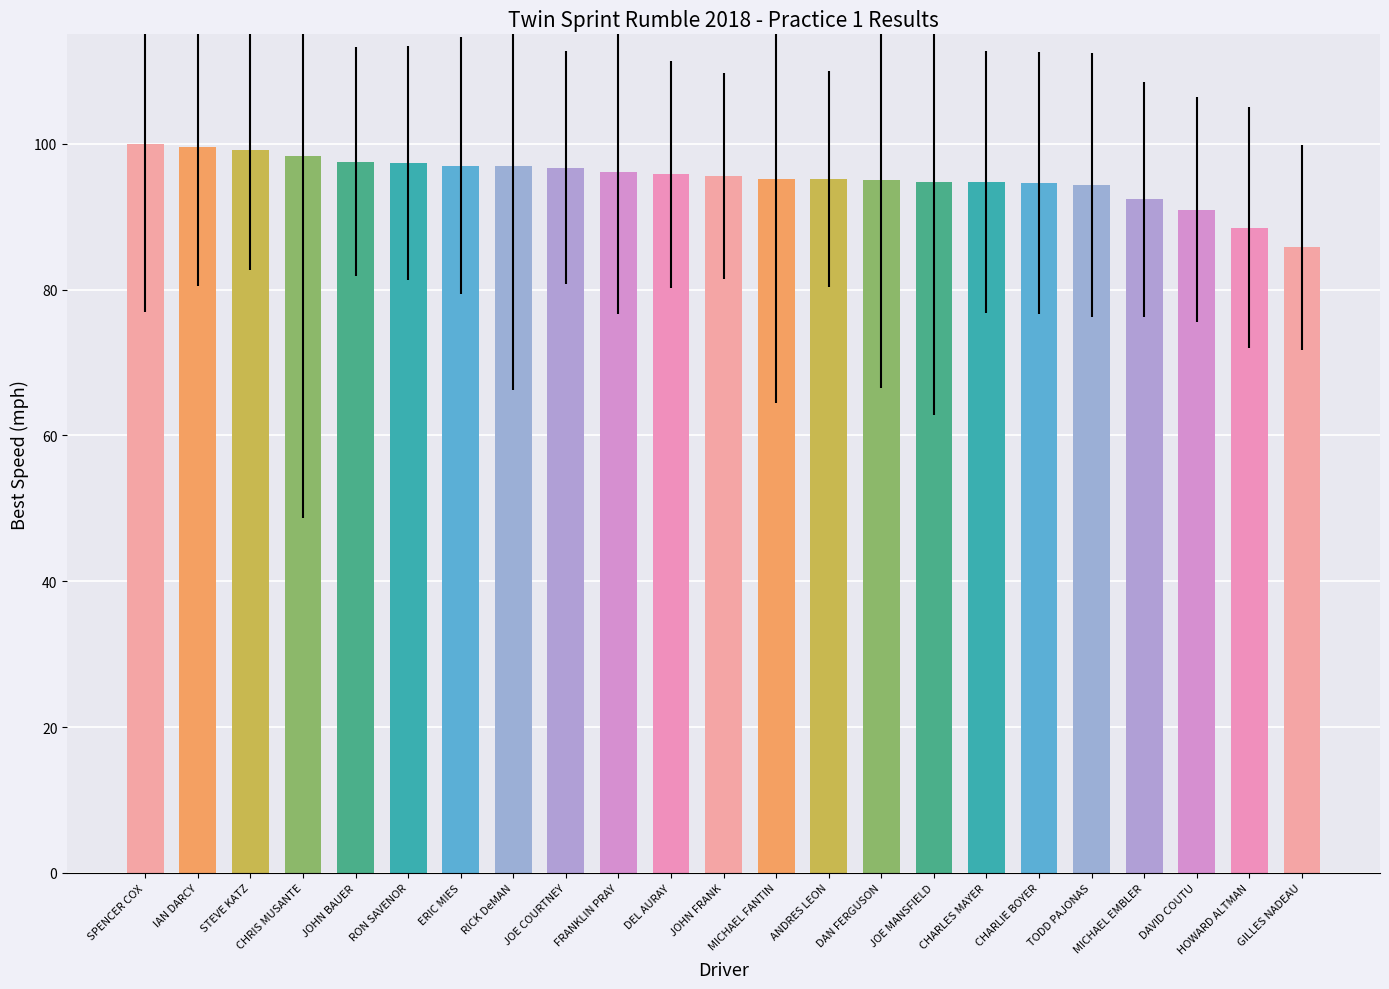

How many categories are shown in the chart?

23